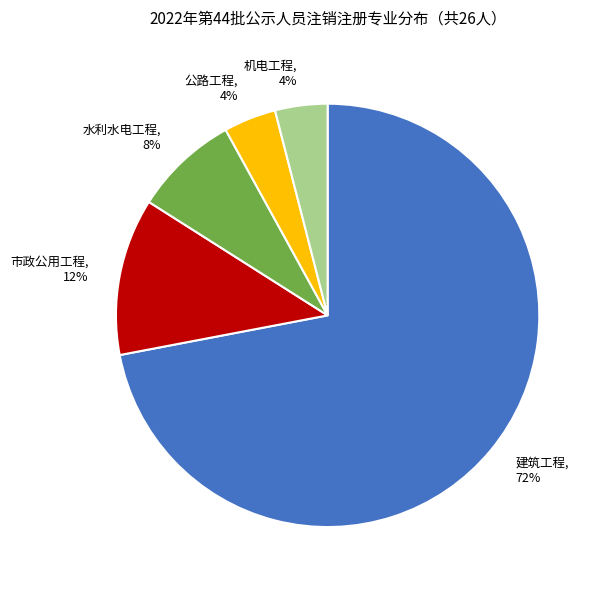

Do 市政公用工程, 12% and 机电工程, 4% together represent more than half of the pie?

No